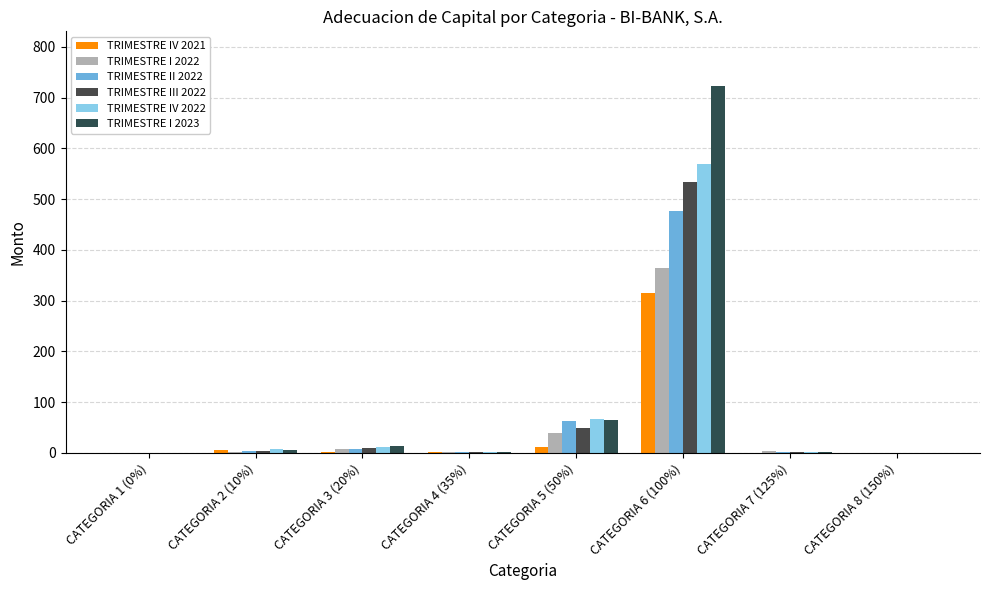

Is the value of TRIMESTRE II 2022 at CATEGORIA 5 (50%) greater than the value of TRIMESTRE I 2023 at CATEGORIA 7 (125%)?

Yes